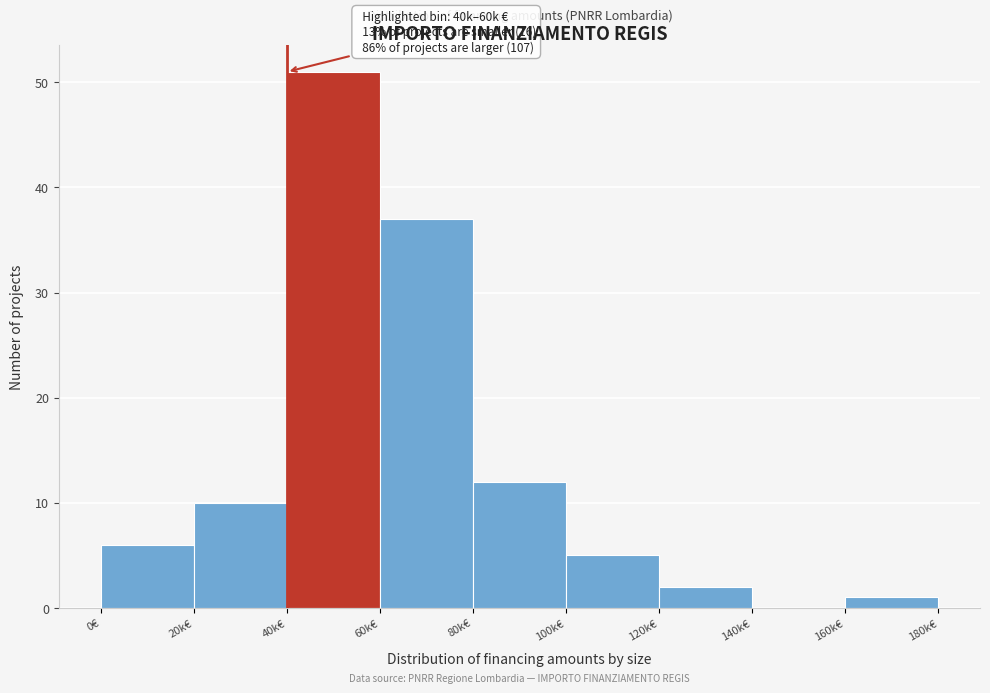

Reading right to left, what are all the values shown in this chart?

160k€=1	140k€=0	120k€=2	100k€=5	80k€=12	60k€=37	40k€=51	20k€=10	0€=6